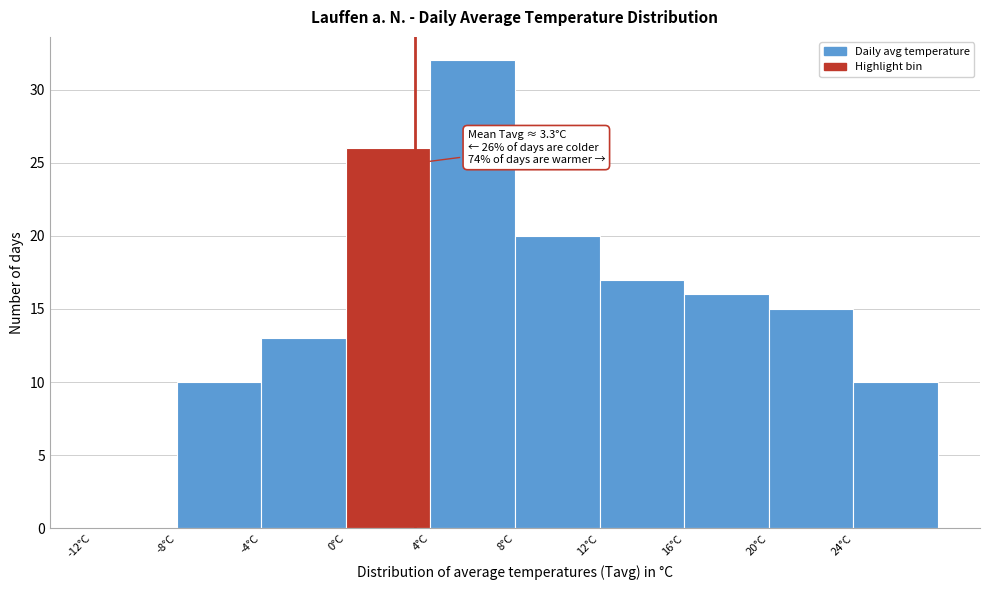

Which range on the x-axis has the tallest bar?

4 to 8